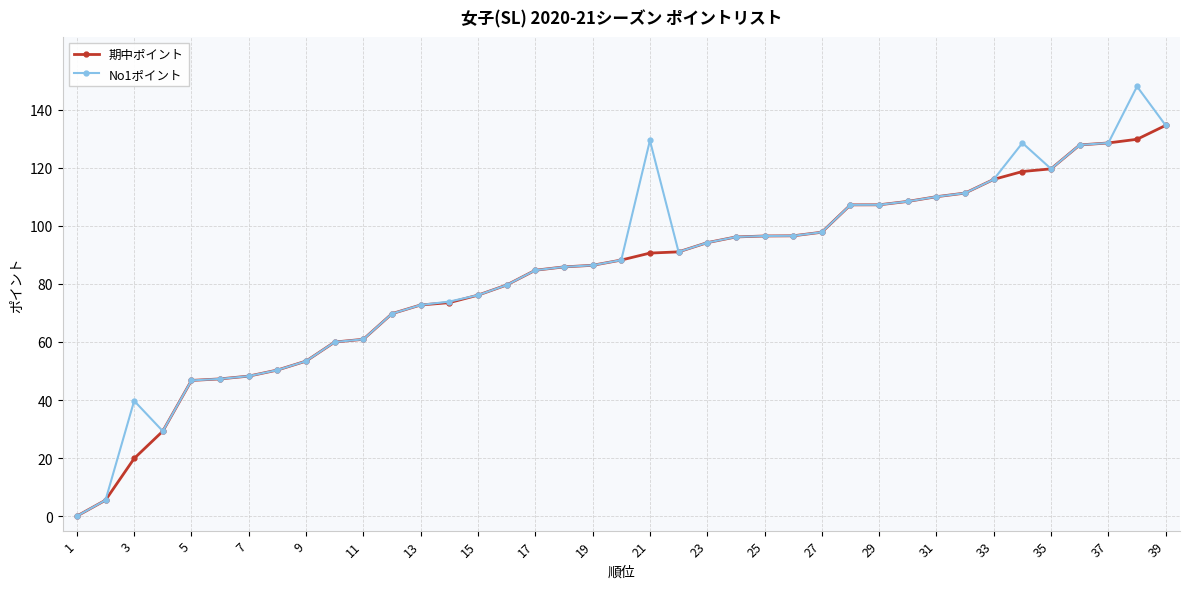

Which series has the largest range (max minus min)?

No1ポイント